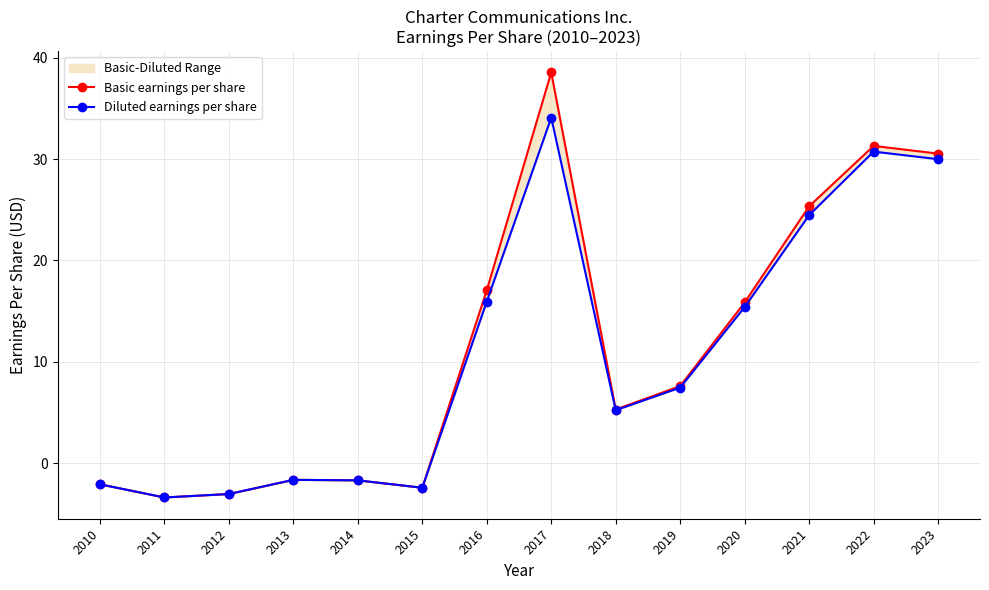

Which label corresponds to the largest value in the chart?

2017